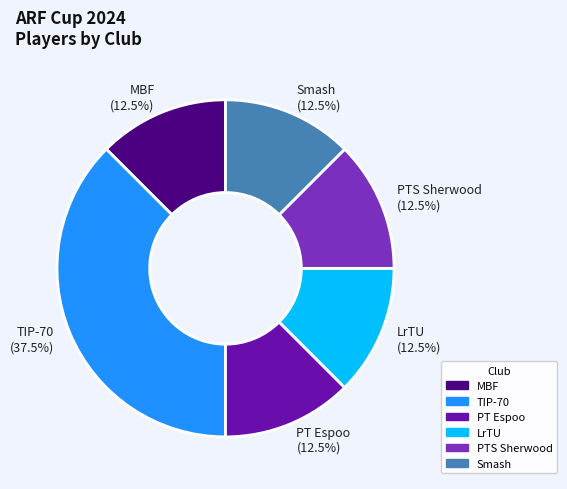

What is the ratio of the value at PTS Sherwood to the value at LrTU?

1.0